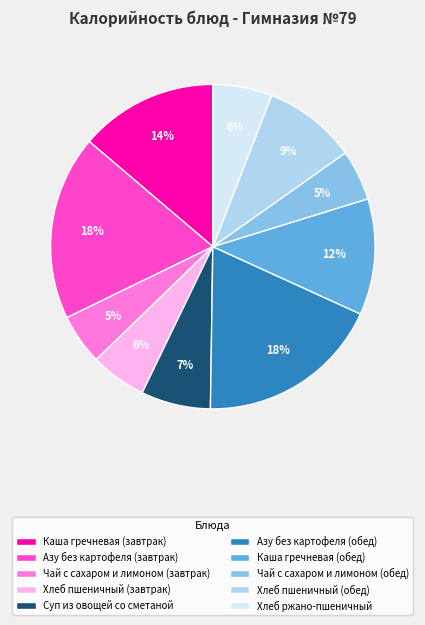

What is the ratio of the value at Чай с сахаром и лимоном (завтрак) to the value at Азу без картофеля (обед)?

0.3